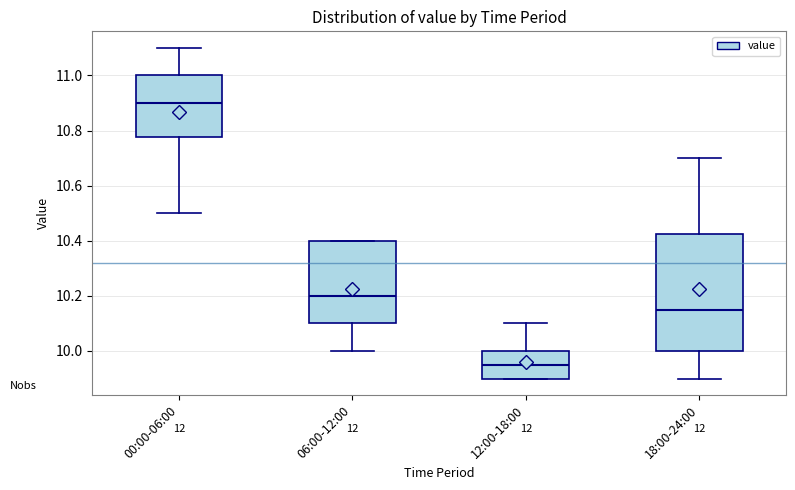

Reading left to right, read every box against the y-axis: the position of its median line, the range the box covers, and the ends of its whiskers. The values are not printed on the chart, so give them approximately, as read against the axis.

00:00-06:00: median 10.90, box 10.78 to 11.00, whiskers 10.50 to 11.10
06:00-12:00: median 10.20, box 10.10 to 10.40, whiskers 10.00 to 10.40
12:00-18:00: median 9.96, box 9.90 to 10.00, whiskers 9.90 to 10.10
18:00-24:00: median 10.16, box 10.00 to 10.42, whiskers 9.90 to 10.70